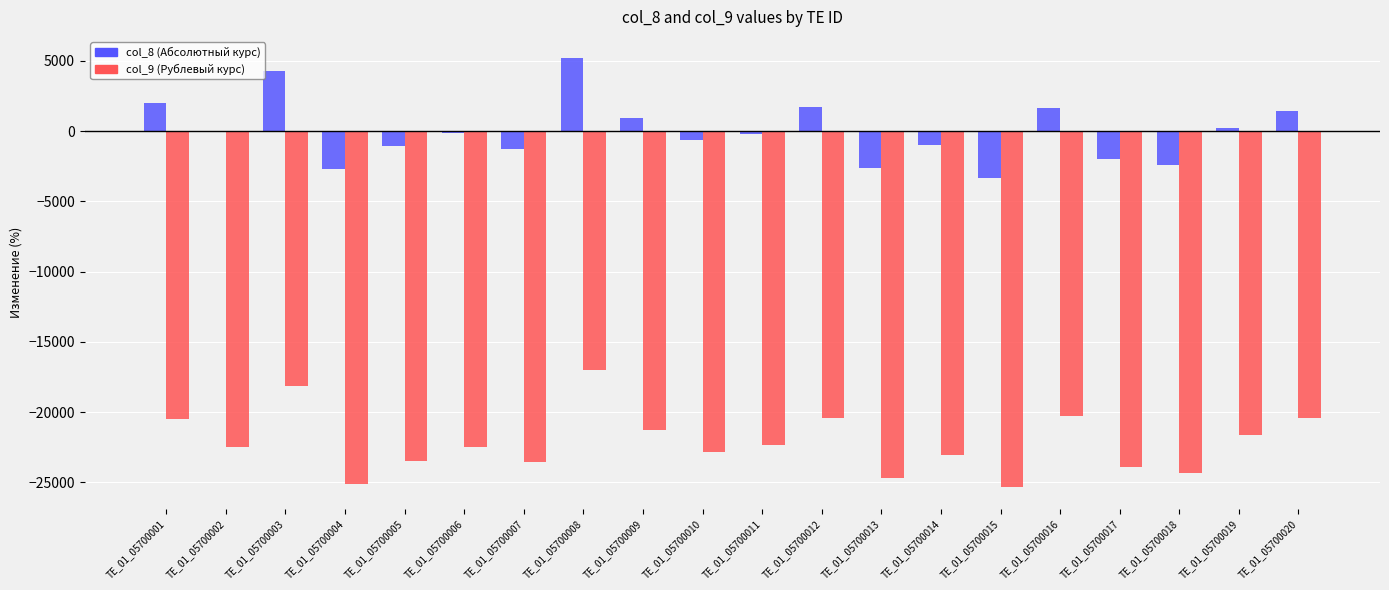

What is the highest value of the col_8 (Абсолютный курс) series?

5185.9